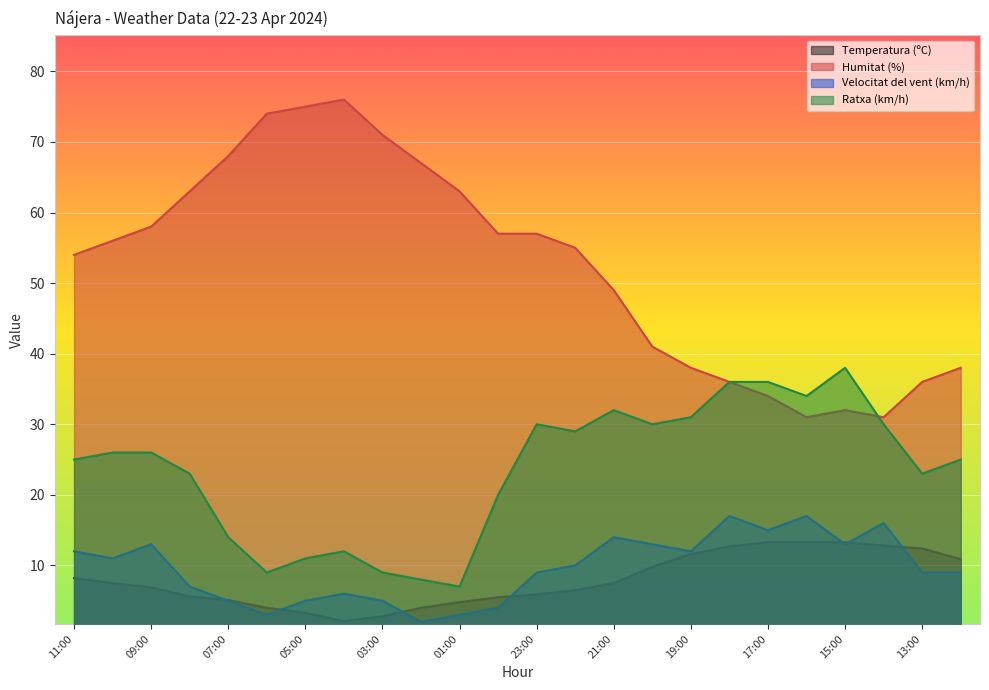

Which has a higher value, 22:00 or 06:00?

22:00